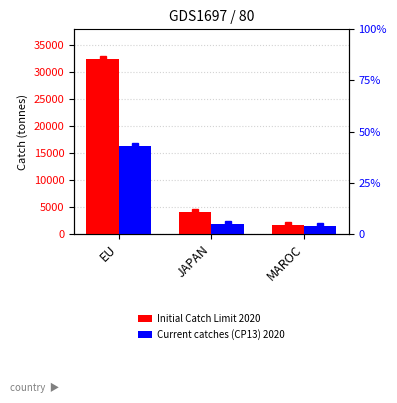

What is the total value across all series at EU?

48818.4